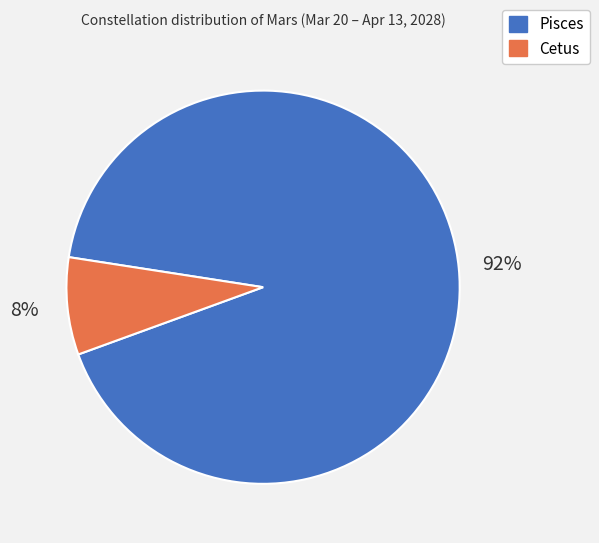

Rank the categories by value from lowest to highest.

Cetus, Pisces